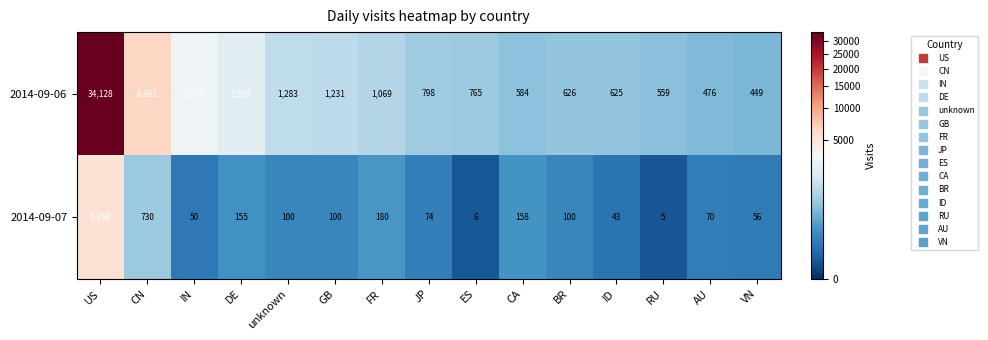

Reading left to right, transcribe all the data shown in this chart.

2014-09-06: 34128	6361	2926	2303	1283	1231	1069	798	765	584	626	625	559	476	449
2014-09-07: 5359	730	50	155	100	100	180	74	6	158	100	43	5	70	56